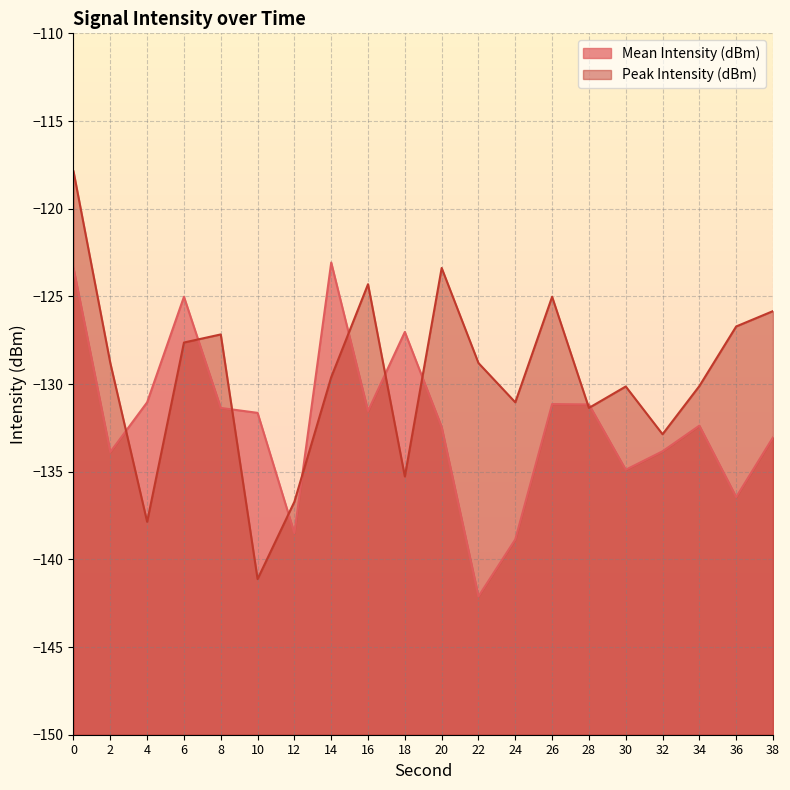

True or false: Peak Intensity (dBm) has a value of -35.2 at 12.

False